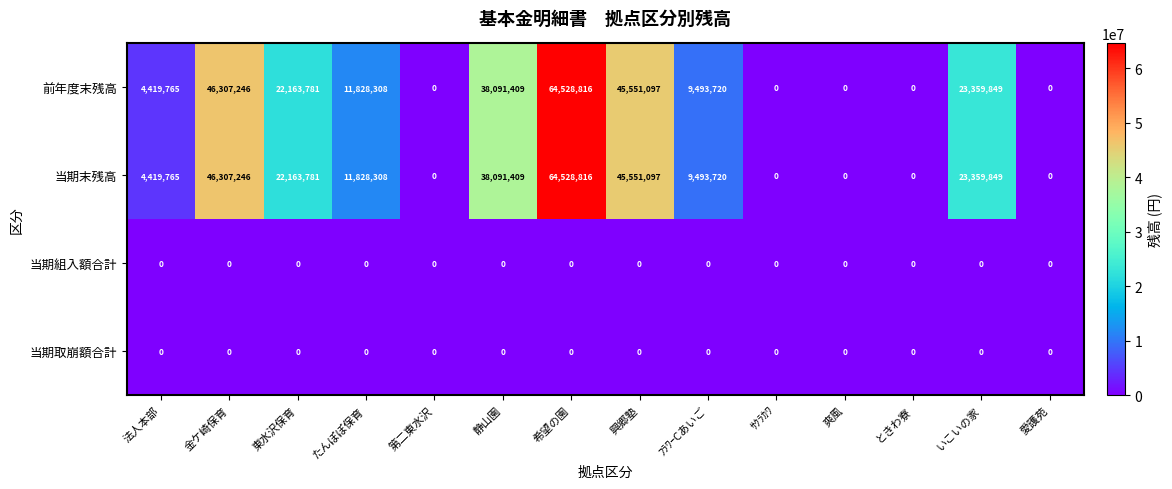

The 当期末残高 series shows 17723155 at たんぽぽ保育. True or false?

False